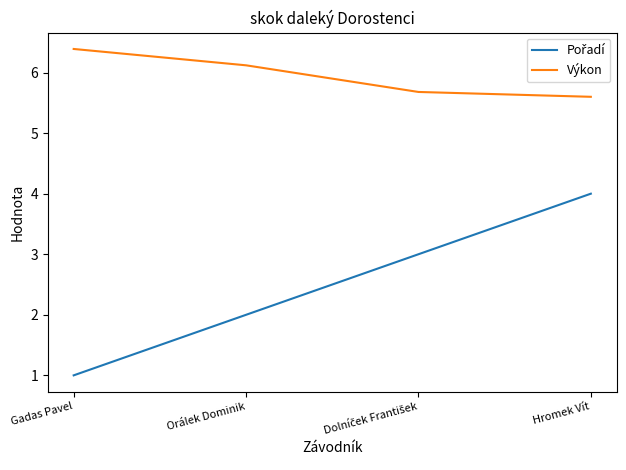

What is the difference between the highest and lowest values at Gadas Pavel?

5.4